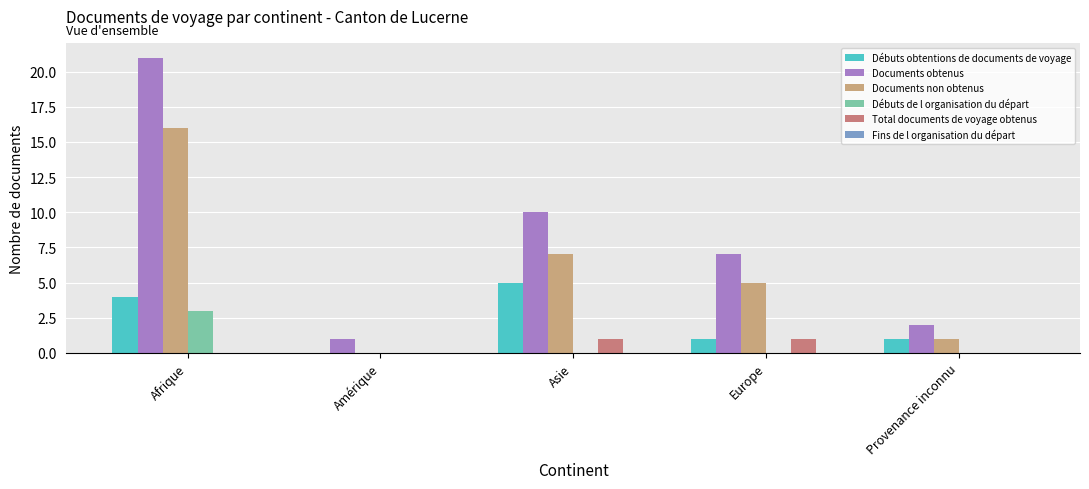

Is the value of Documents non obtenus at Asie greater than the value of Débuts de l organisation du départ at Europe?

Yes